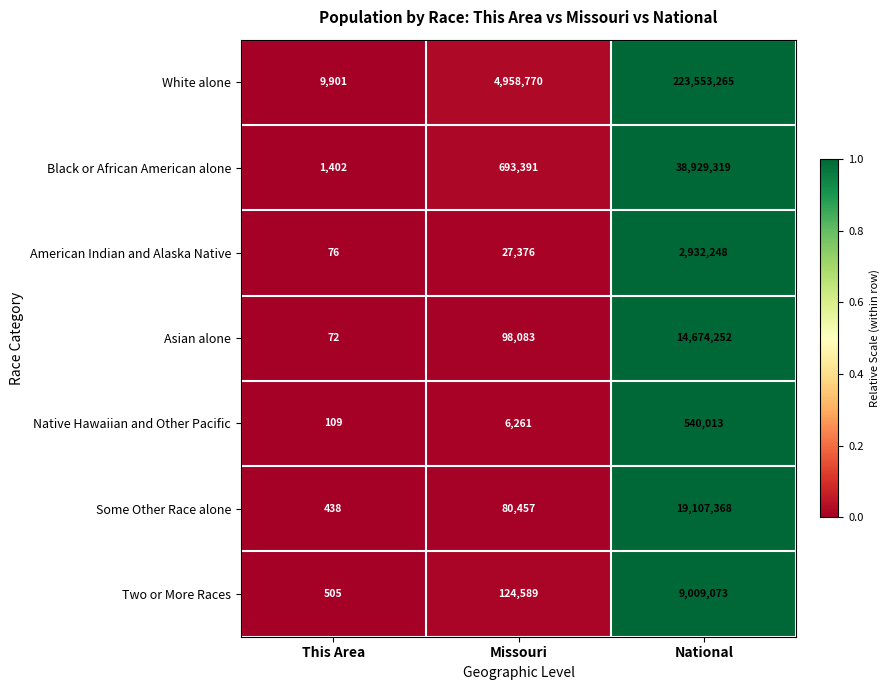

What is the difference between the maximum and minimum values in the Native Hawaiian and Other Pacific series?

539904